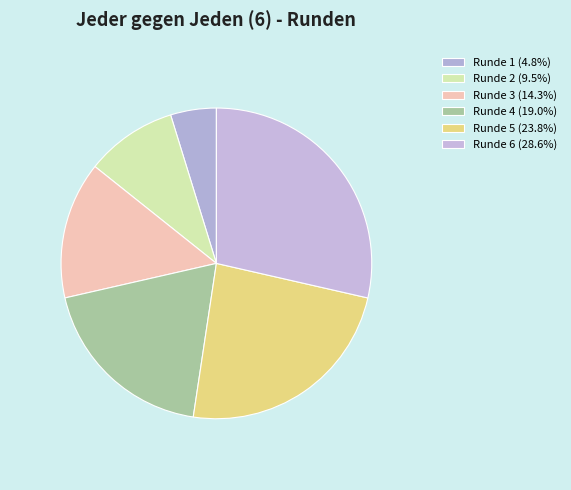

How many slices are in this pie chart?

6